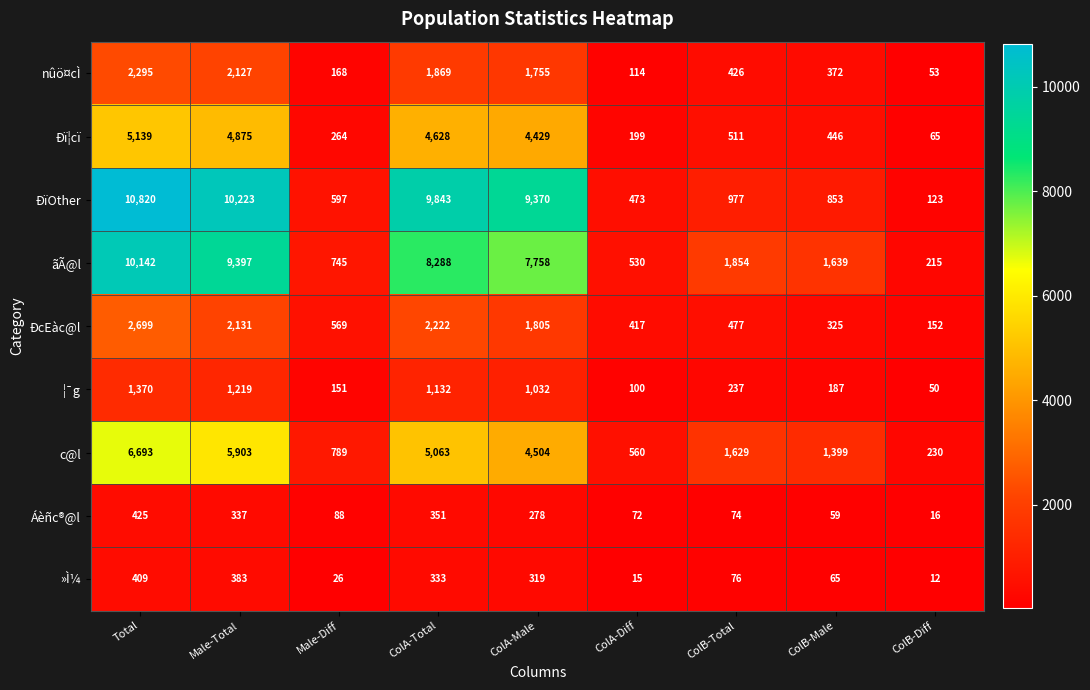

What is the average value of the Ðï¦cï series?

2284